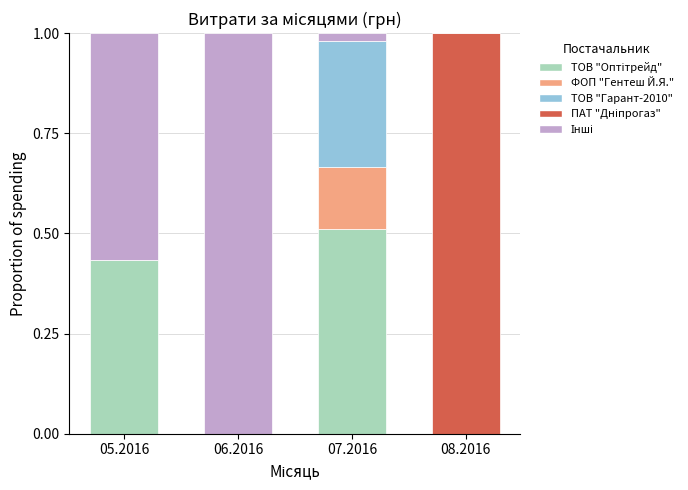

What is the total value across all series at 06.2016?

1.0